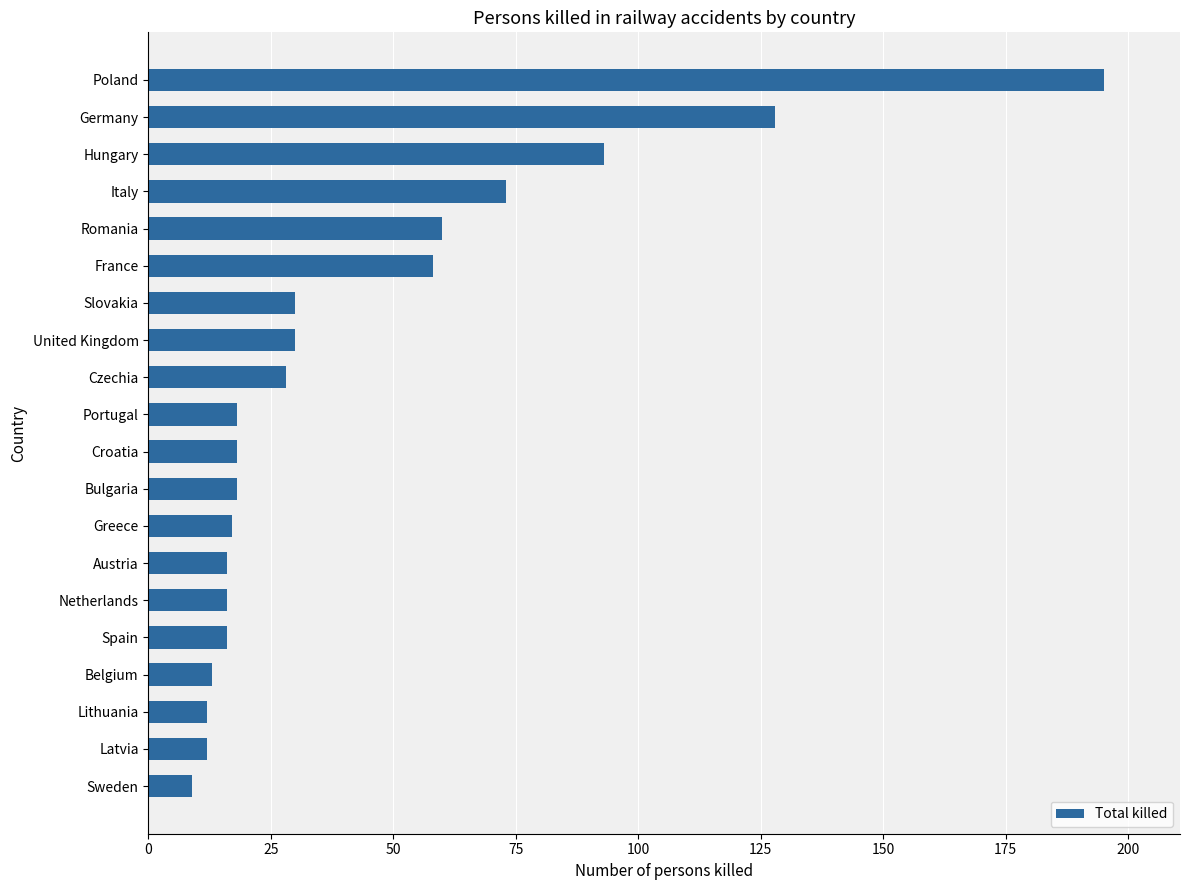

Reading top to bottom, list all the values displayed in this chart.

195	128	93	73	60	58	30	30	28	18	18	18	17	16	16	16	13	12	12	9